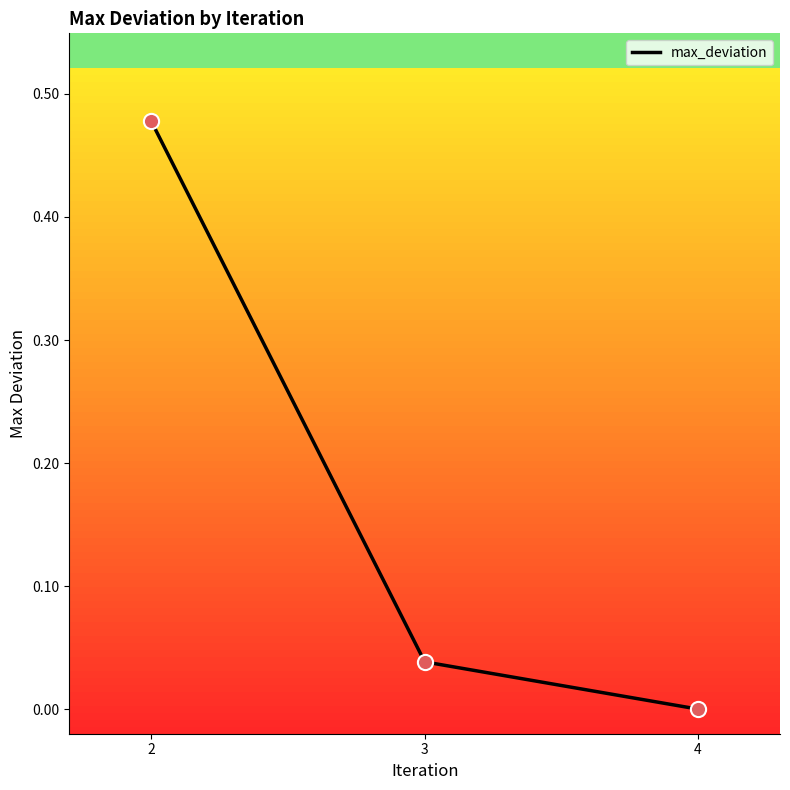

Between 4 and 3, which is larger?

3